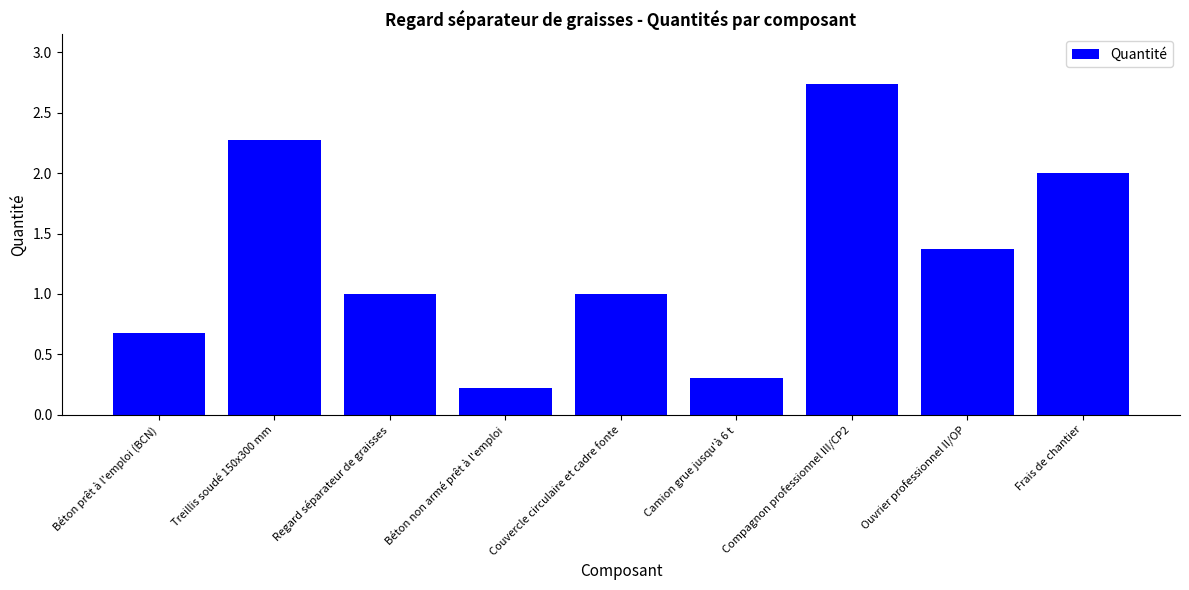

Which category has the lowest value across all series?

Béton non armé prêt à l'emploi